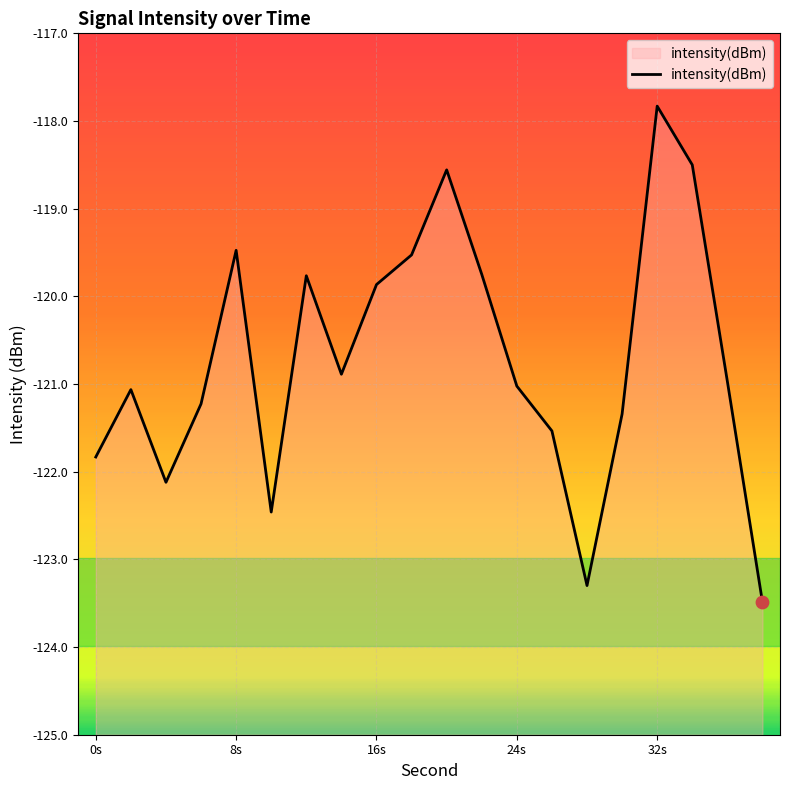

Which has a higher value, 32 or 2?

32